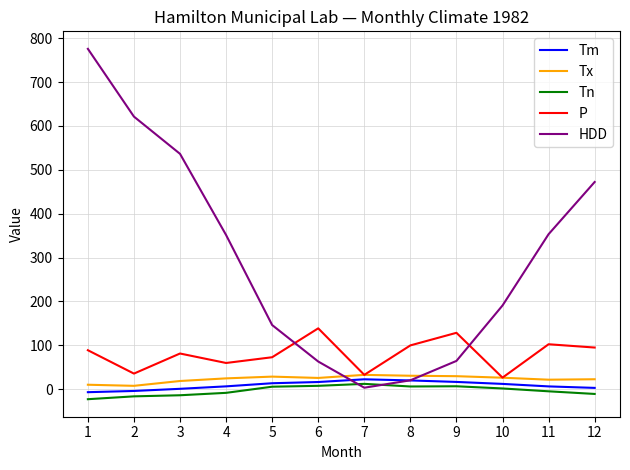

At which category is the sum across all series the highest?

1